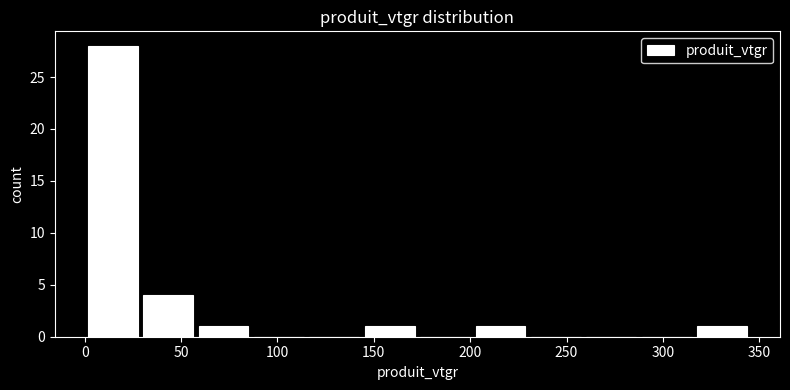

Reading left to right, list every bar in this chart as the range it spans on the x-axis followed by its height. Neither the bar edges nor the heights are printed on the chart, so give them approximately, as read against the axes.

0 to 30: 28
30 to 60: 4
60 to 85: 1
85 to 115: 0
115 to 145: 0
145 to 175: 1
175 to 200: 0
200 to 230: 1
230 to 260: 0
260 to 290: 0
290 to 315: 0
315 to 345: 1